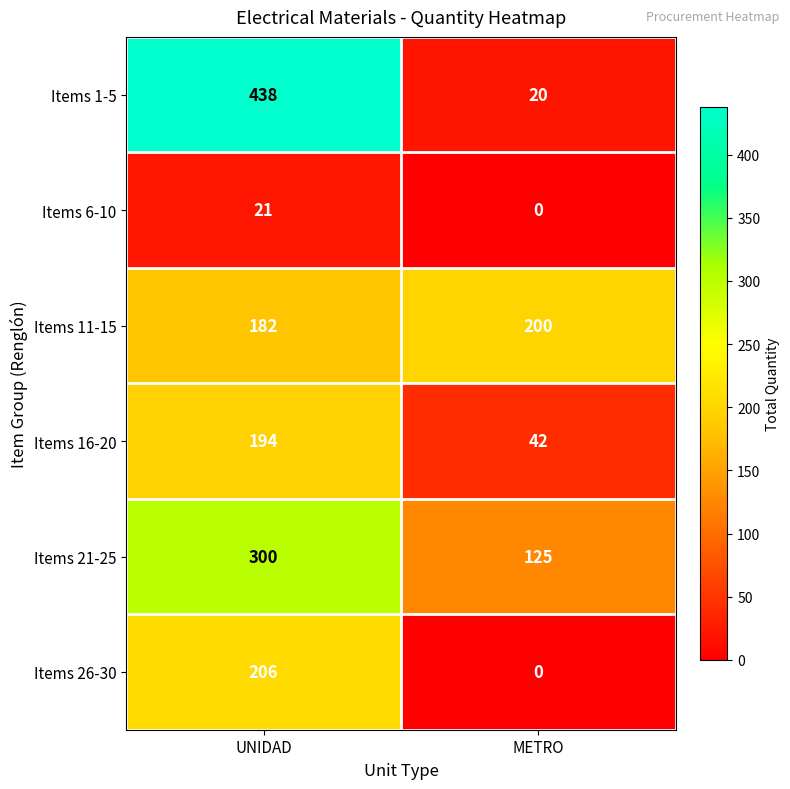

At which category does the chart reach its peak across all series?

UNIDAD